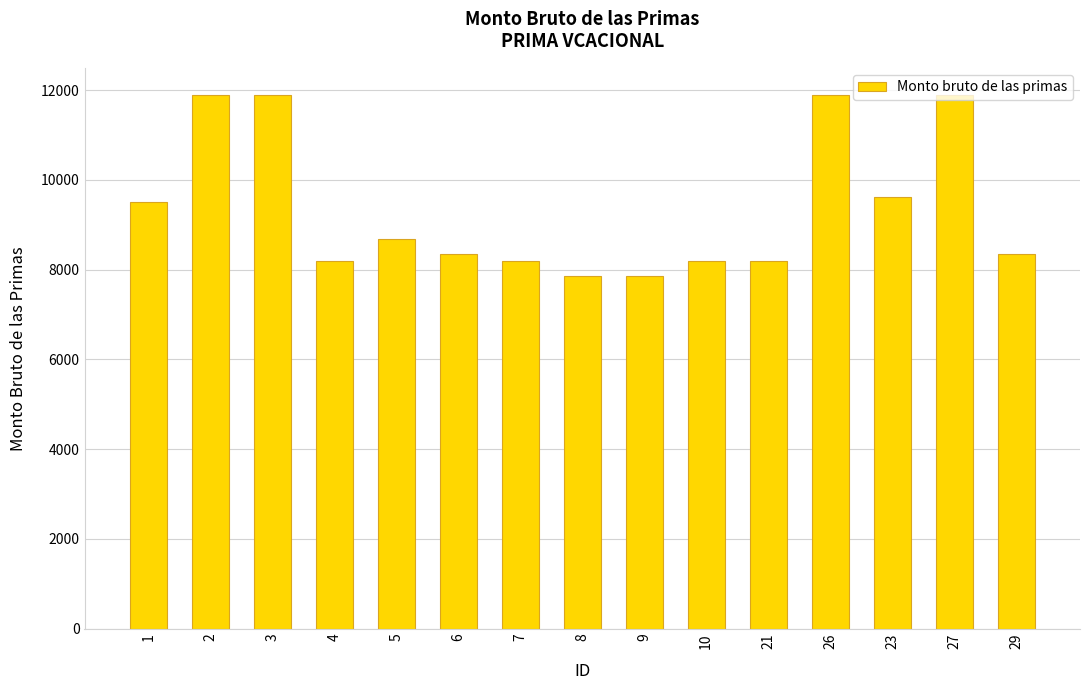

Reading left to right, list all the values displayed in this chart.

1=9505.2	2=11904.3	3=11904.3	4=8205.5	5=8685.4	6=8360.3	7=8205.5	8=7863.2	9=7863.2	10=8205.5	21=8205.5	26=11904.3	23=9624.7	27=11904.3	29=8360.3